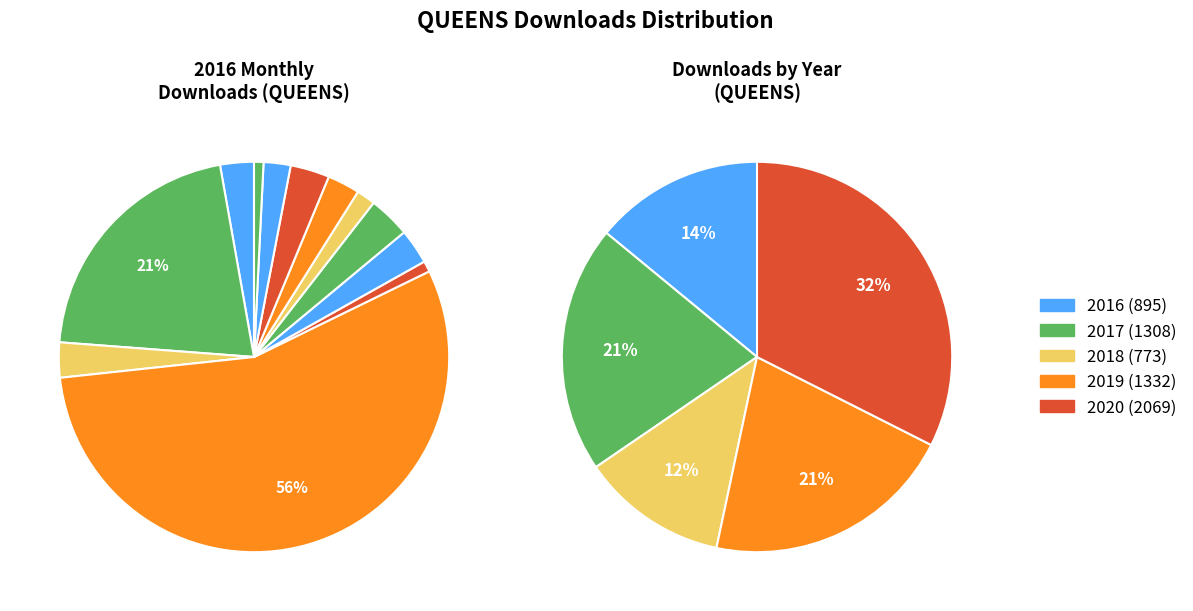

Do 2016-06 and 2016-10 together represent more than half of the pie?

No